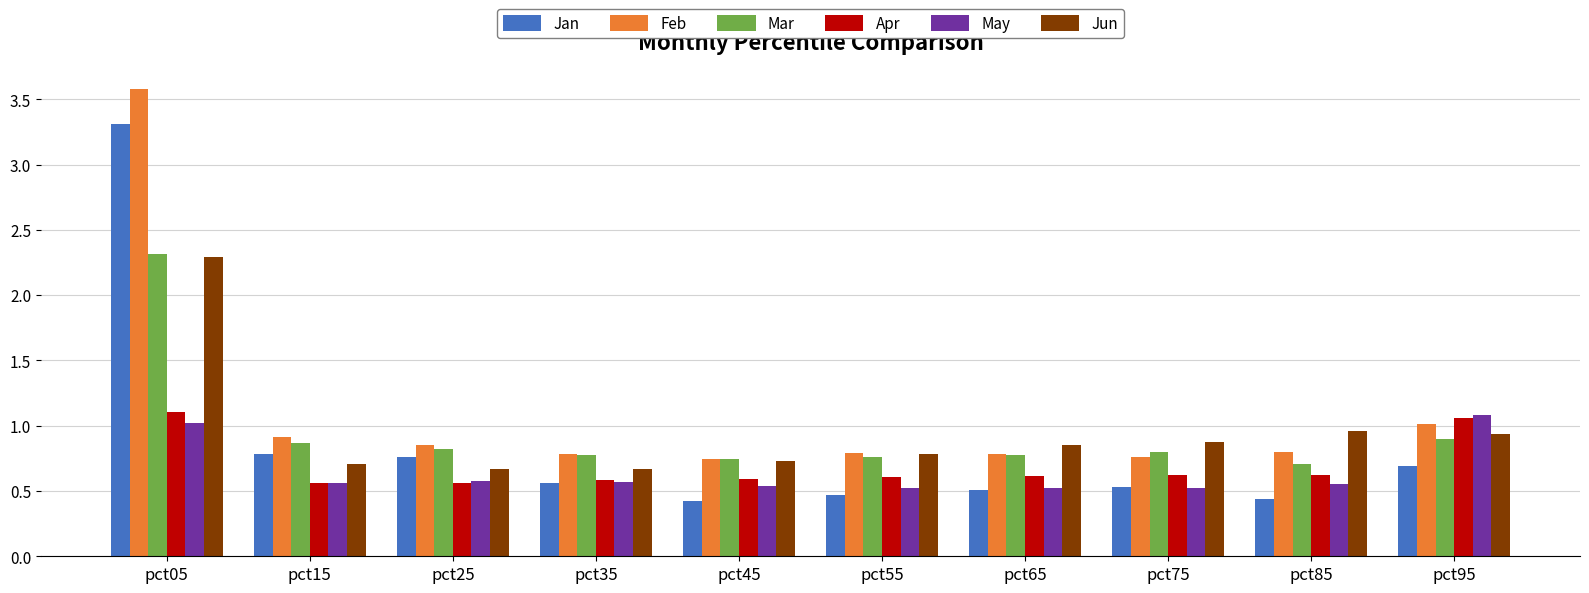

What is the total value across all series at pct05?

13.6